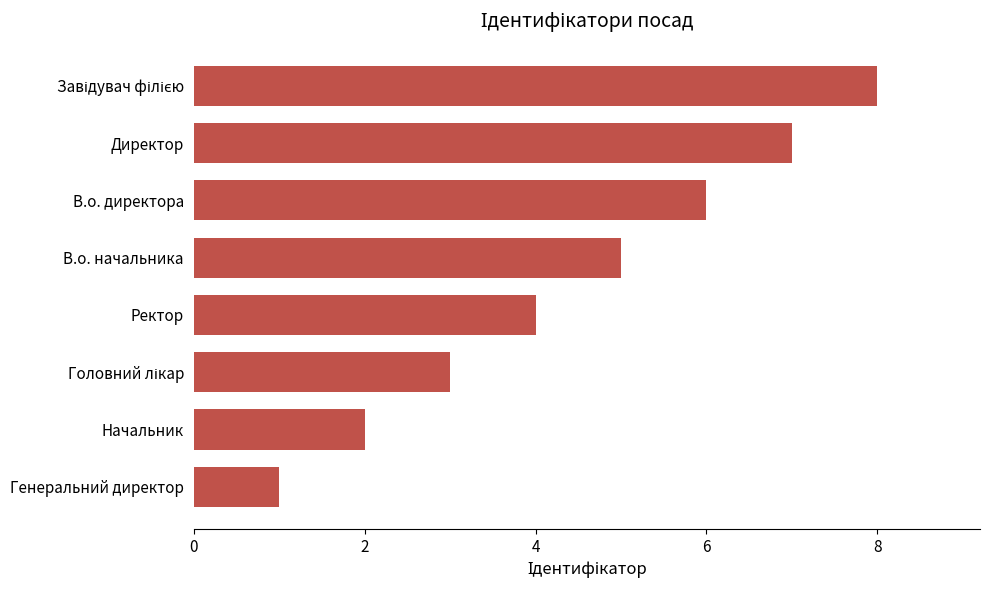

What is the difference between the maximum and minimum values?

7